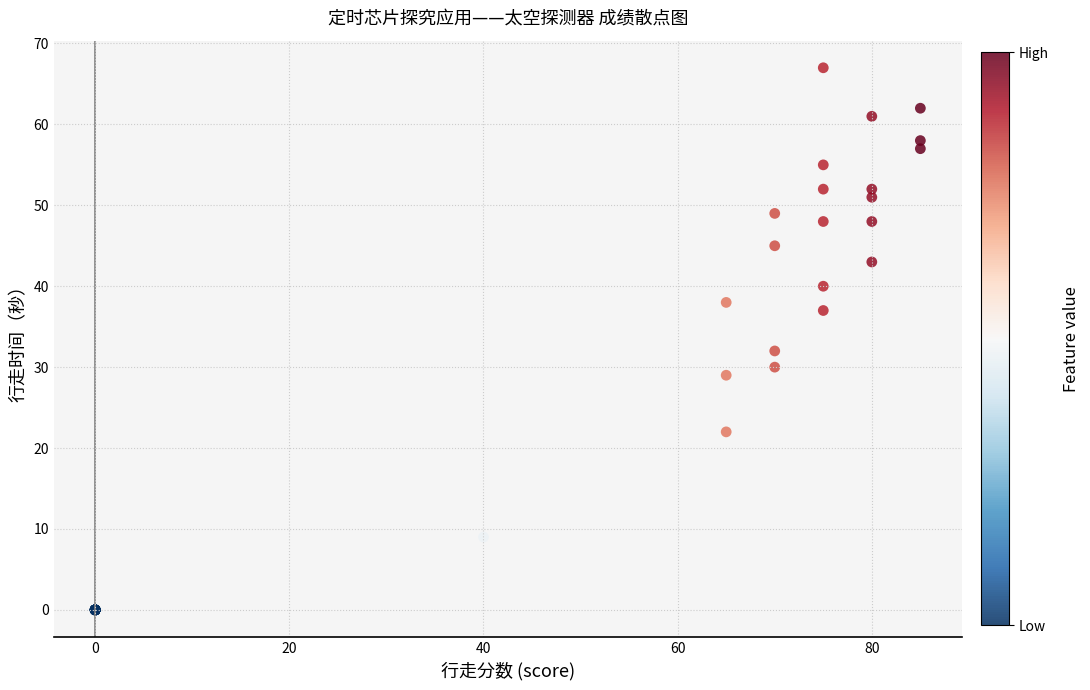

What Y value in the scatter plot is closest to 33?

32